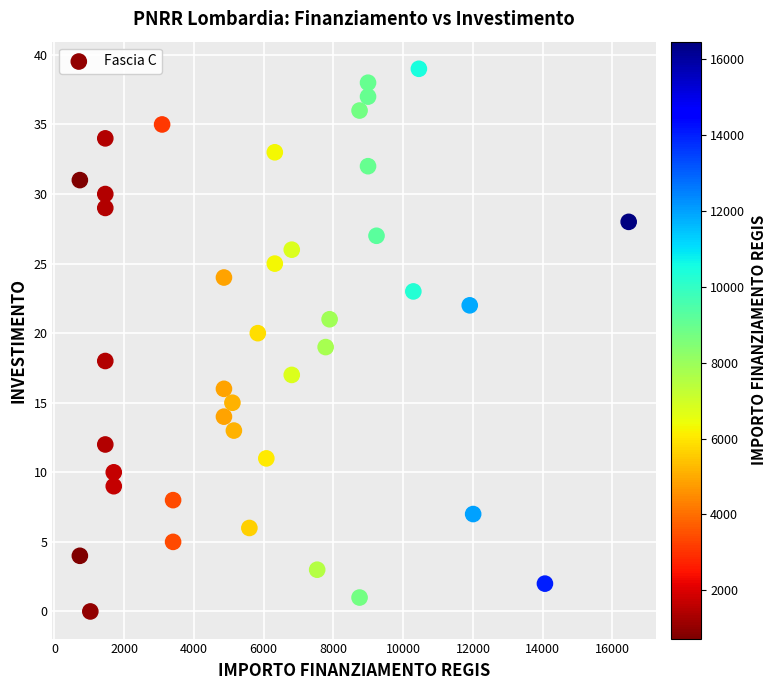

What is the range of Y values (max minus min)?

39